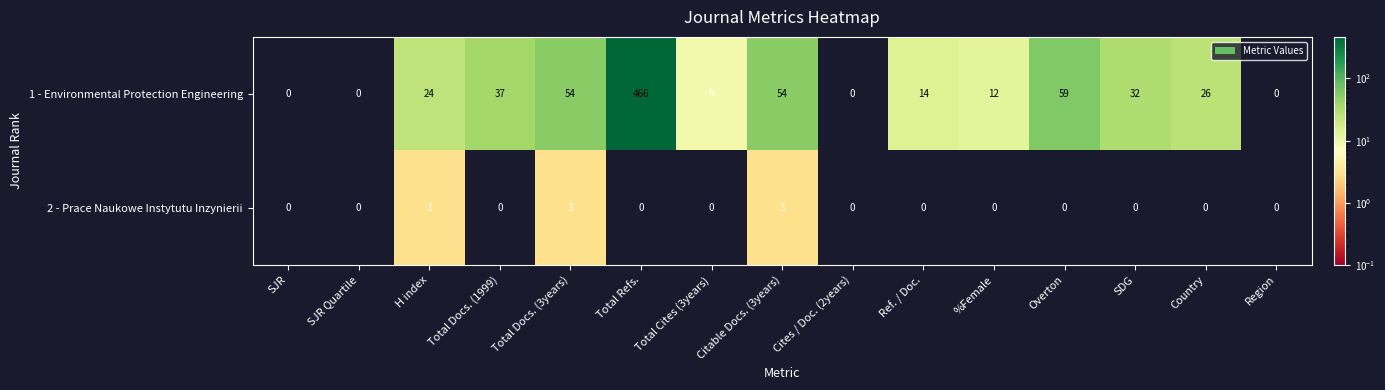

At which category does the chart reach its peak across all series?

Total Refs.